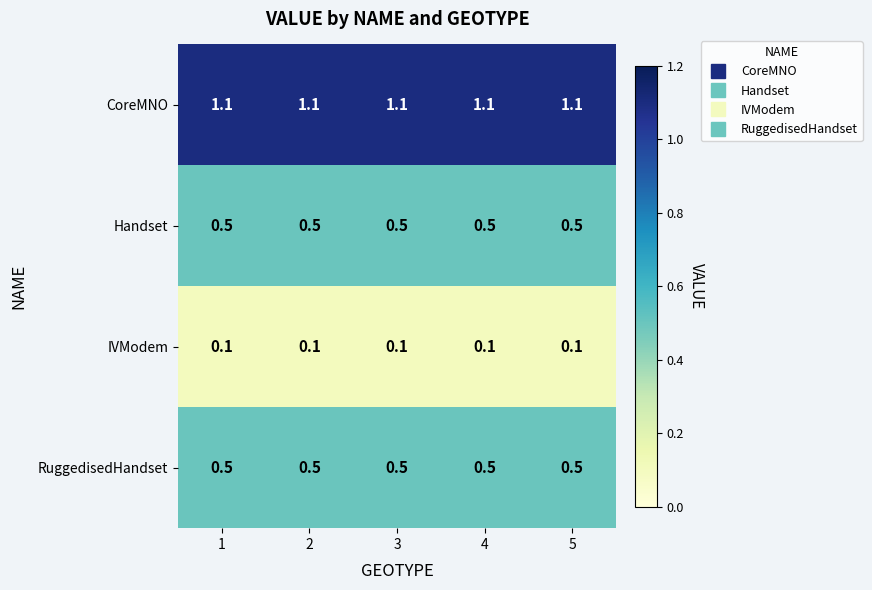

Read the RuggedisedHandset value at 3.

0.5